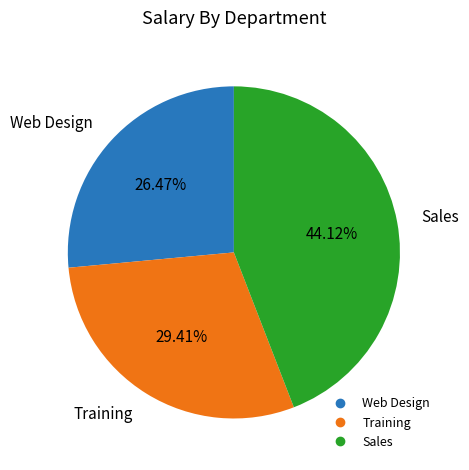

Which has a higher value, Training or Sales?

Sales